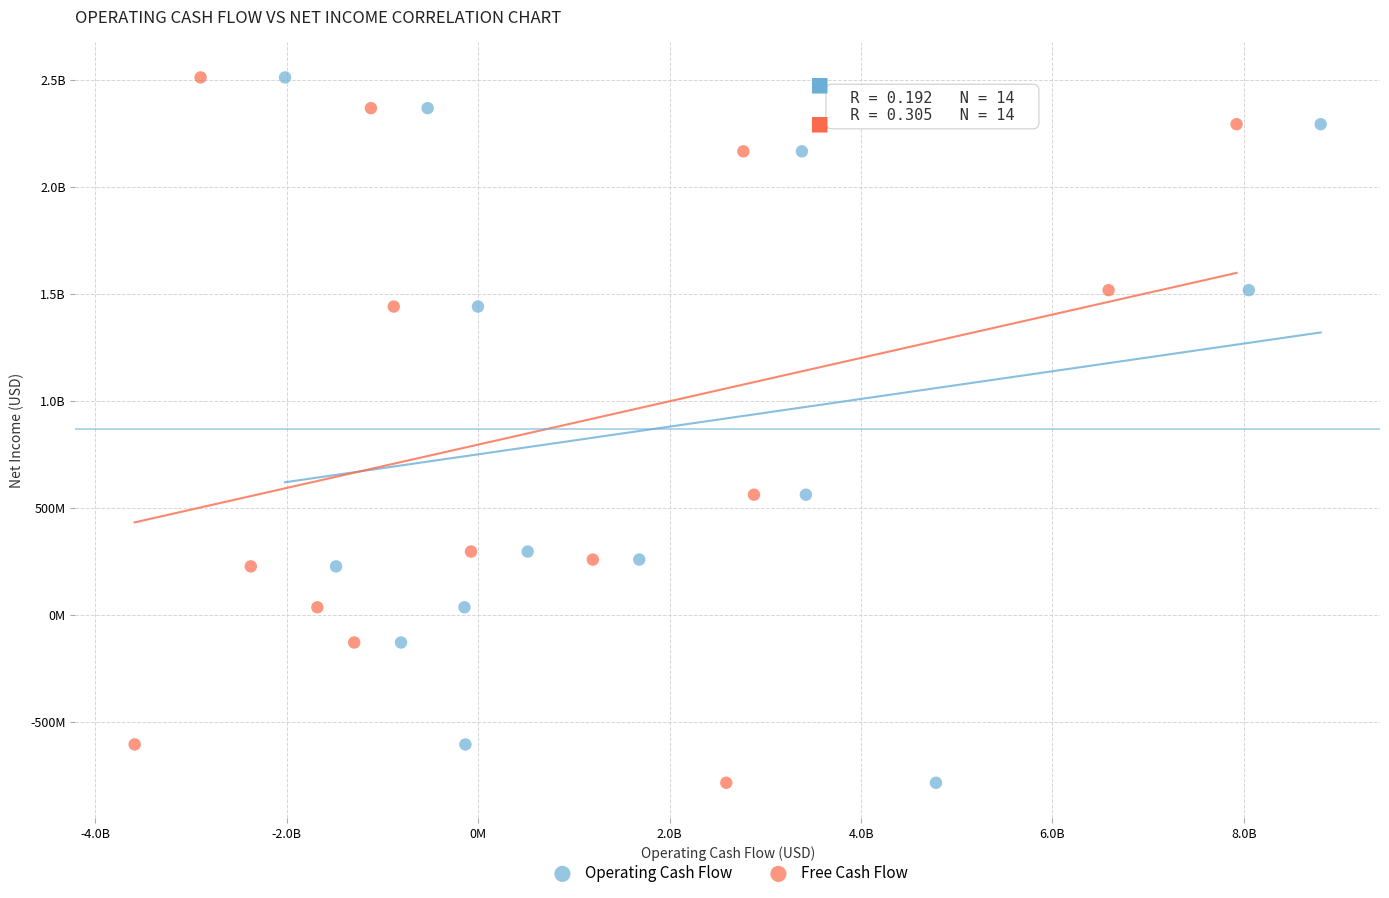

What are all the series names shown in the legend?

Operating Cash Flow, Free Cash Flow